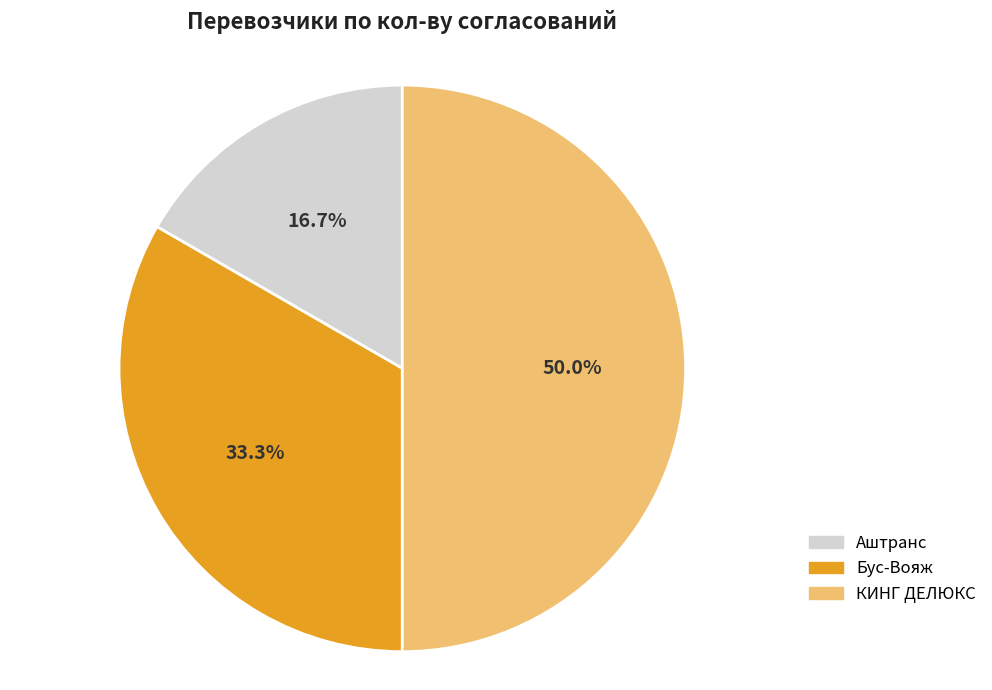

Rank the categories by value from highest to lowest.

КИНГ ДЕЛЮКС, Бус-Вояж, Аштранс